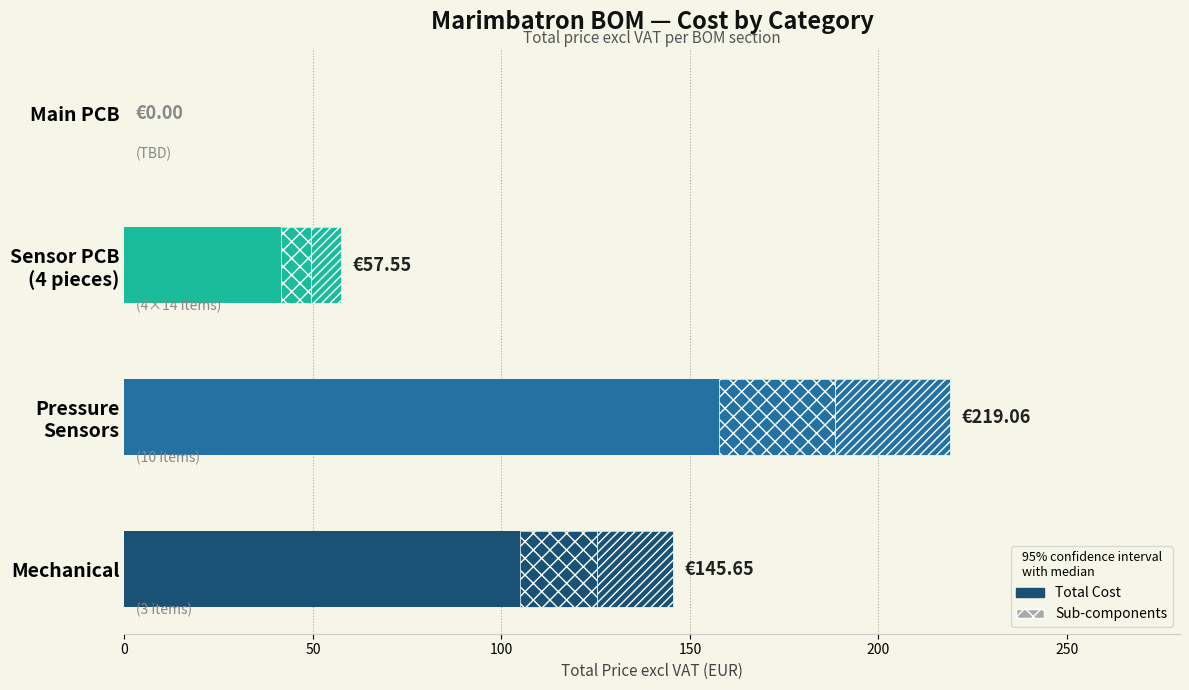

What is the value of the 2nd bar from the left?

219.1